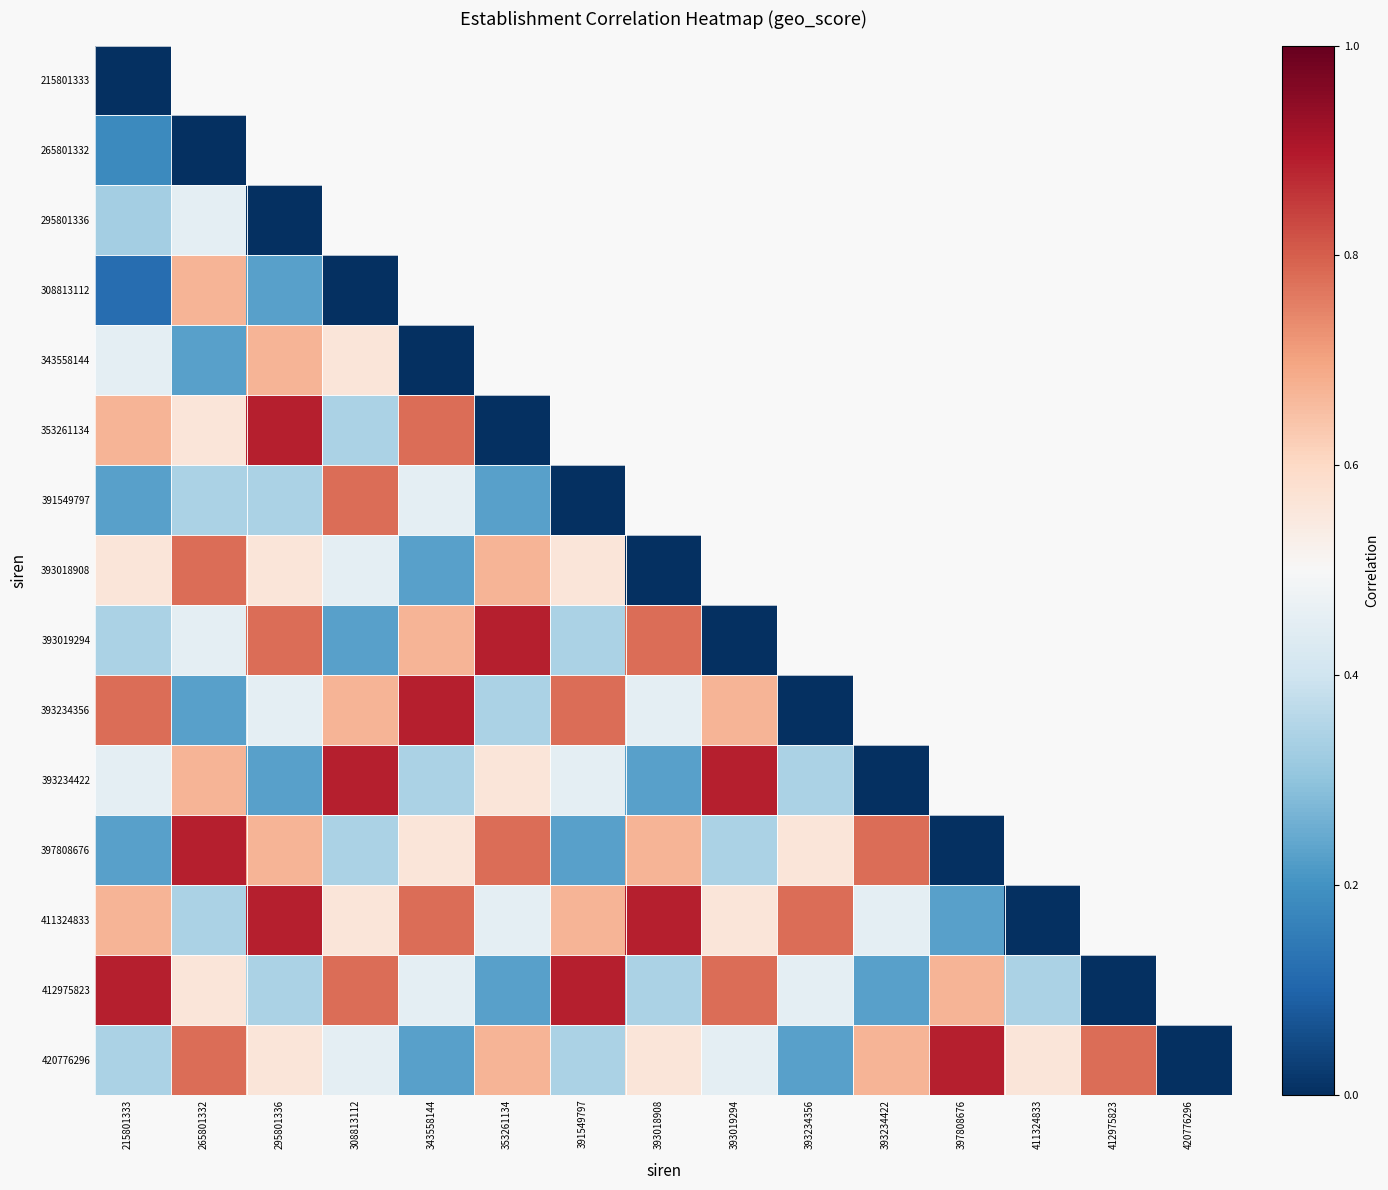

The value of 393234422 at 393019294 is 0.4. True or false?

False